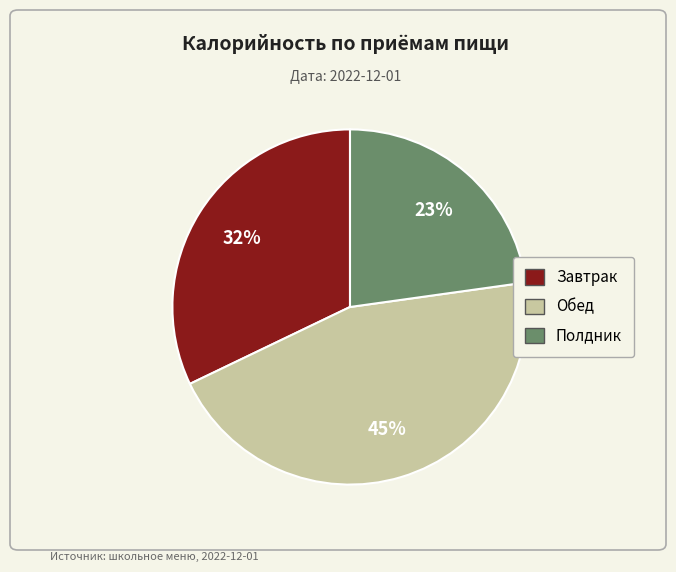

How many slices are in this pie chart?

3